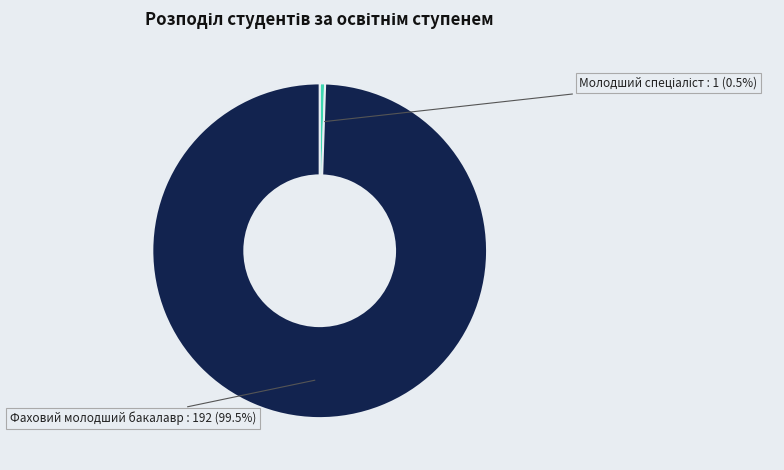

Does any single category account for the majority?

Yes